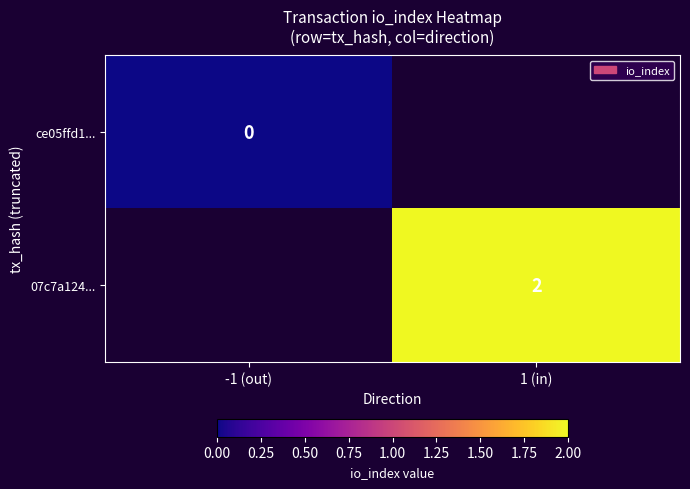

Is the value of ce05ffd1... at 1 (in) greater than the value of 07c7a124... at -1 (out)?

No